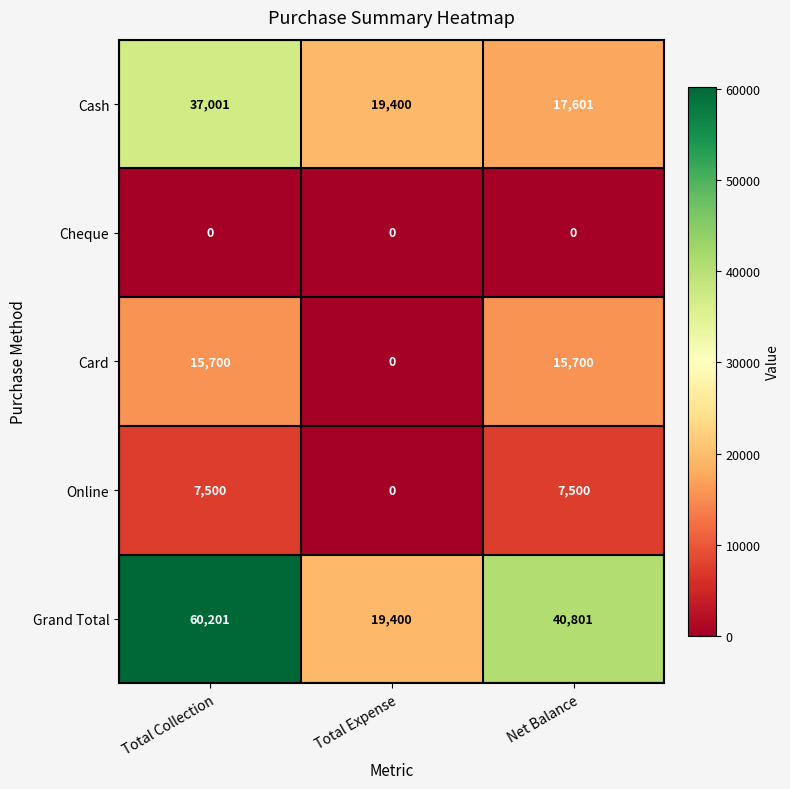

Is the value of Grand Total at Total Expense greater than the value of Online at Total Collection?

Yes